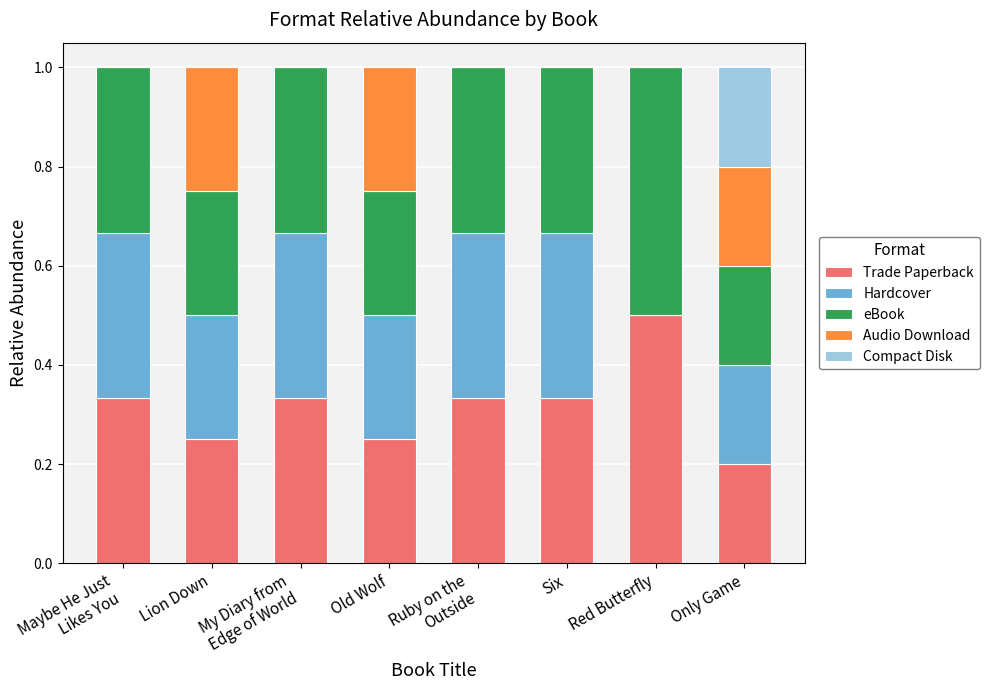

Which category has the highest value in the Trade Paperback series?

Red Butterfly